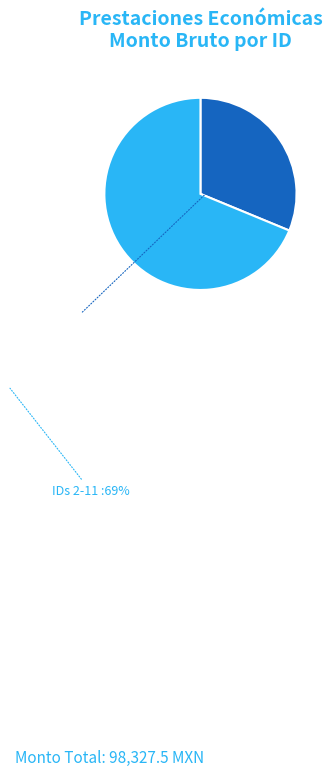

Does any single category account for the majority?

Yes